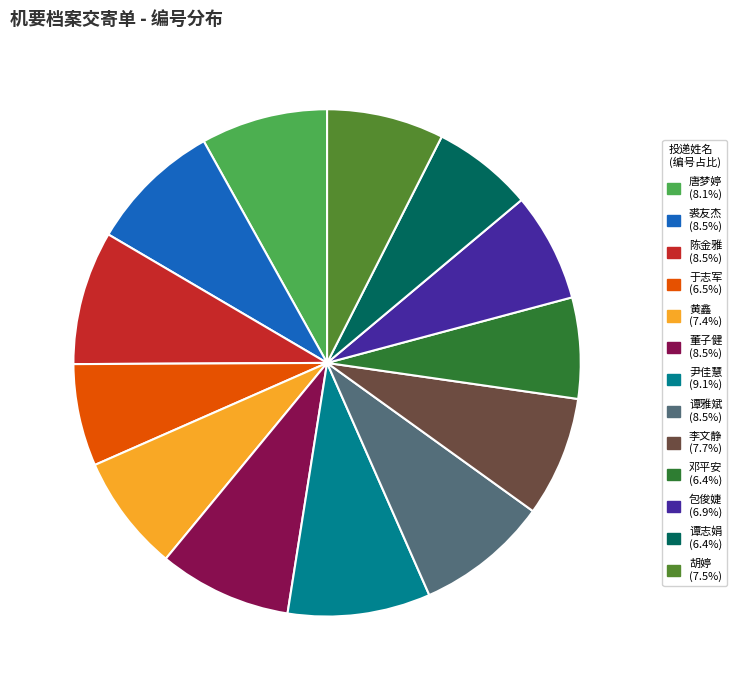

What is the largest slice in the pie chart?

尹佳慧